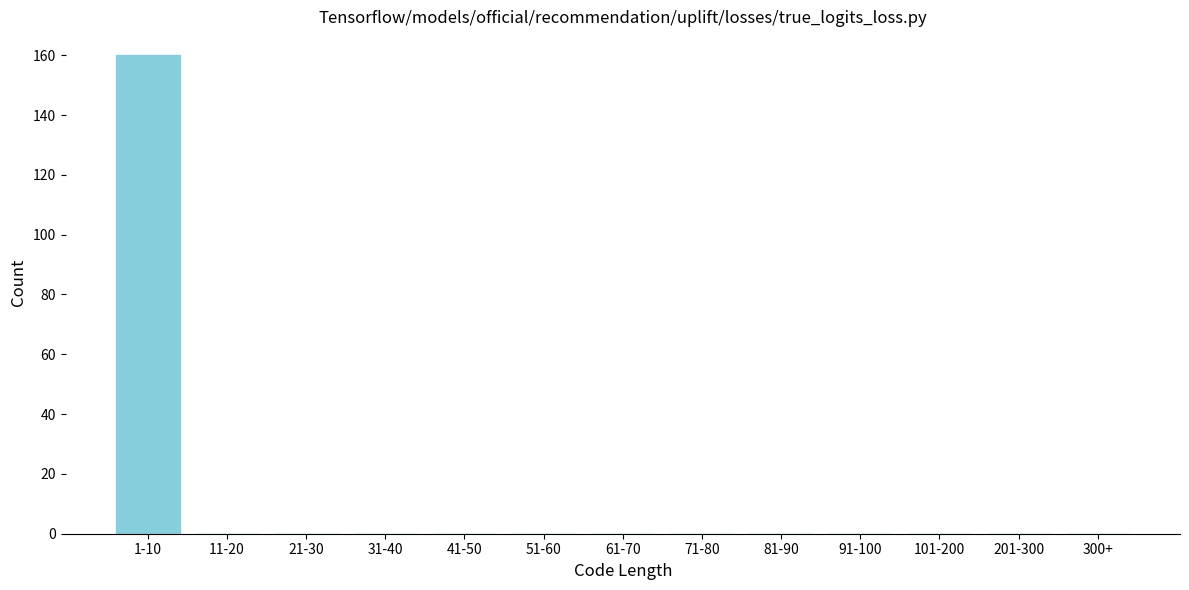

Reading right to left, transcribe all the data shown in this chart.

300+=0	201-300=0	101-200=0	91-100=0	81-90=0	71-80=0	61-70=0	51-60=0	41-50=0	31-40=0	21-30=0	11-20=0	1-10=160